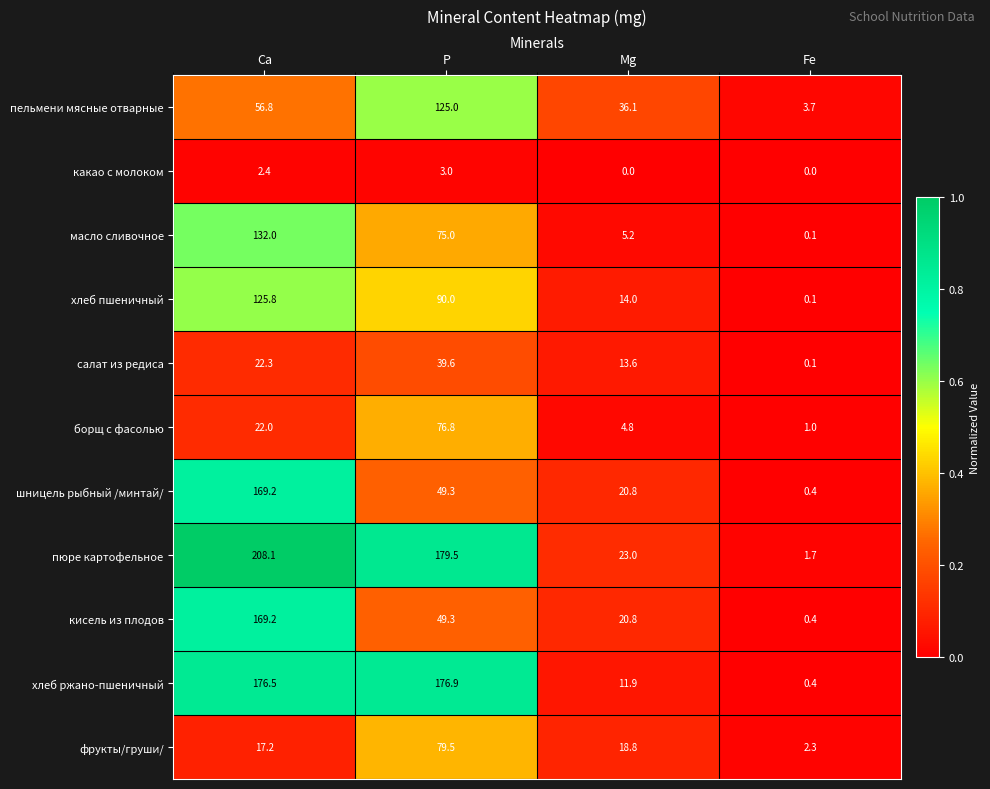

What is the minimum value for шницель рыбный /минтай/?

0.4